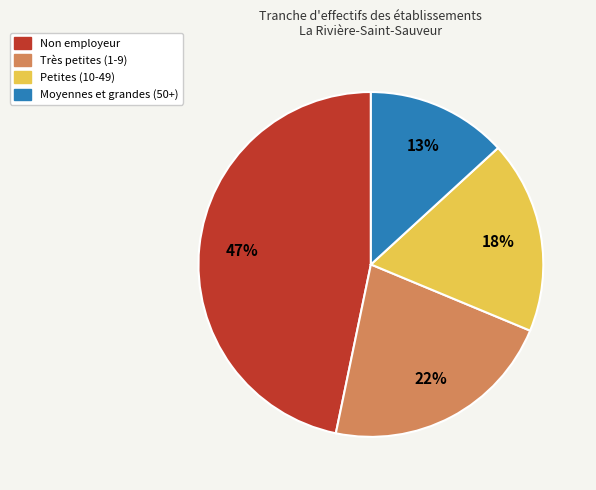

How many segments does this pie chart have?

4